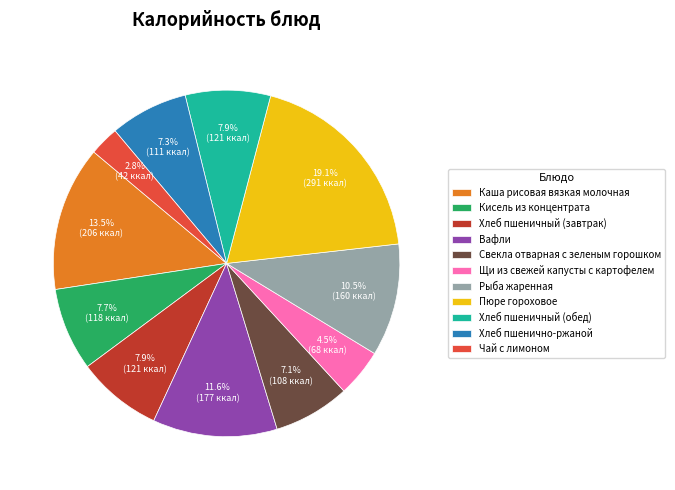

How many slices are in this pie chart?

11